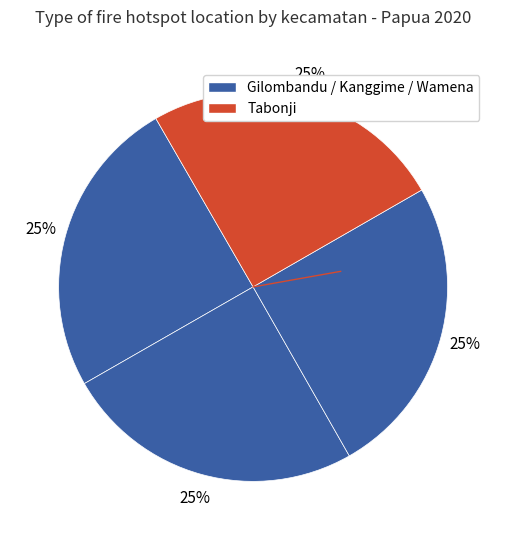

Count the number of slices in the pie.

4